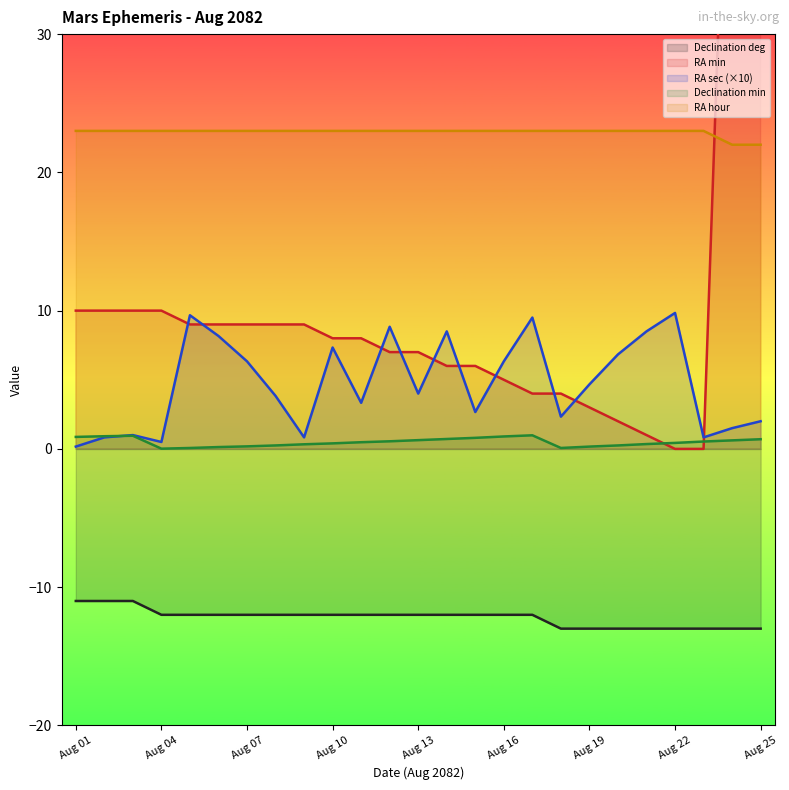

Which label corresponds to the smallest value in the chart?

Aug 18